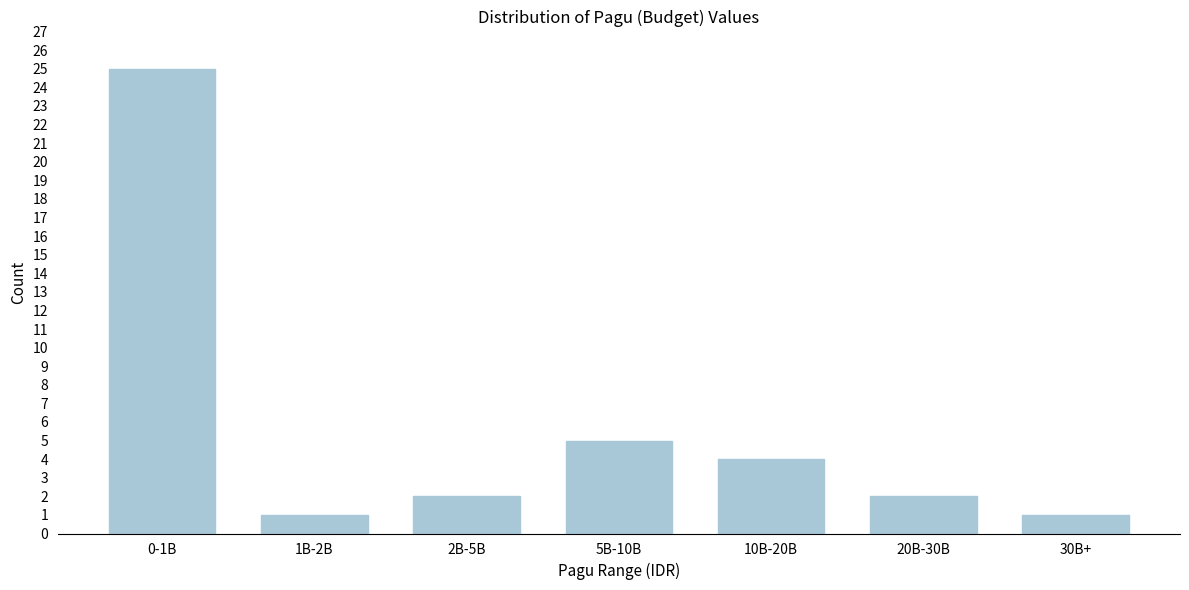

Reading left to right, transcribe all the data shown in this chart.

25	1	2	5	4	2	1